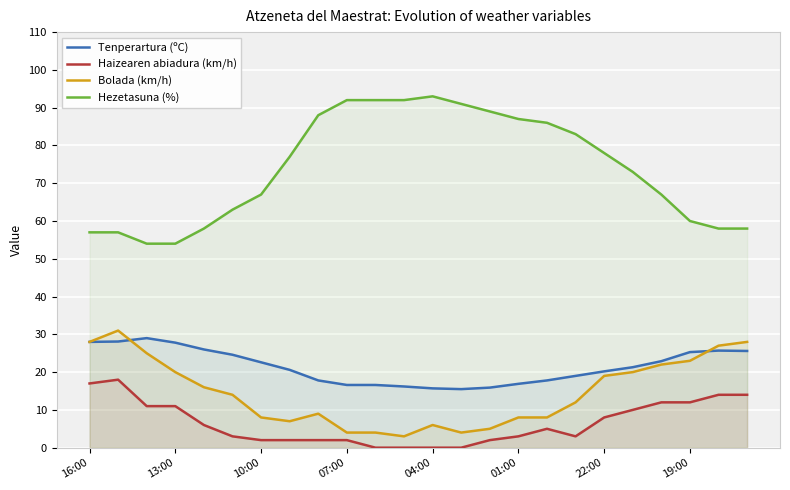

Rank the series at 13:00 from lowest to highest value.

Haizearen abiadura (km/h), Bolada (km/h), Tenperartura (ºC), Hezetasuna (%)